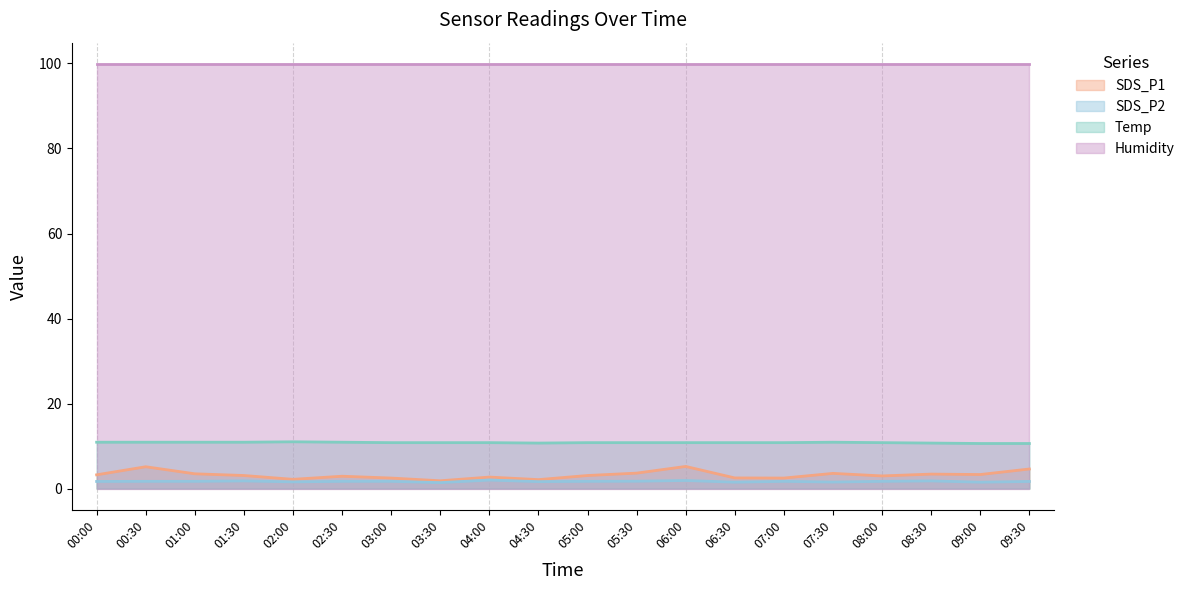

What is the spread (max minus min) of values at 01:30?

98.1